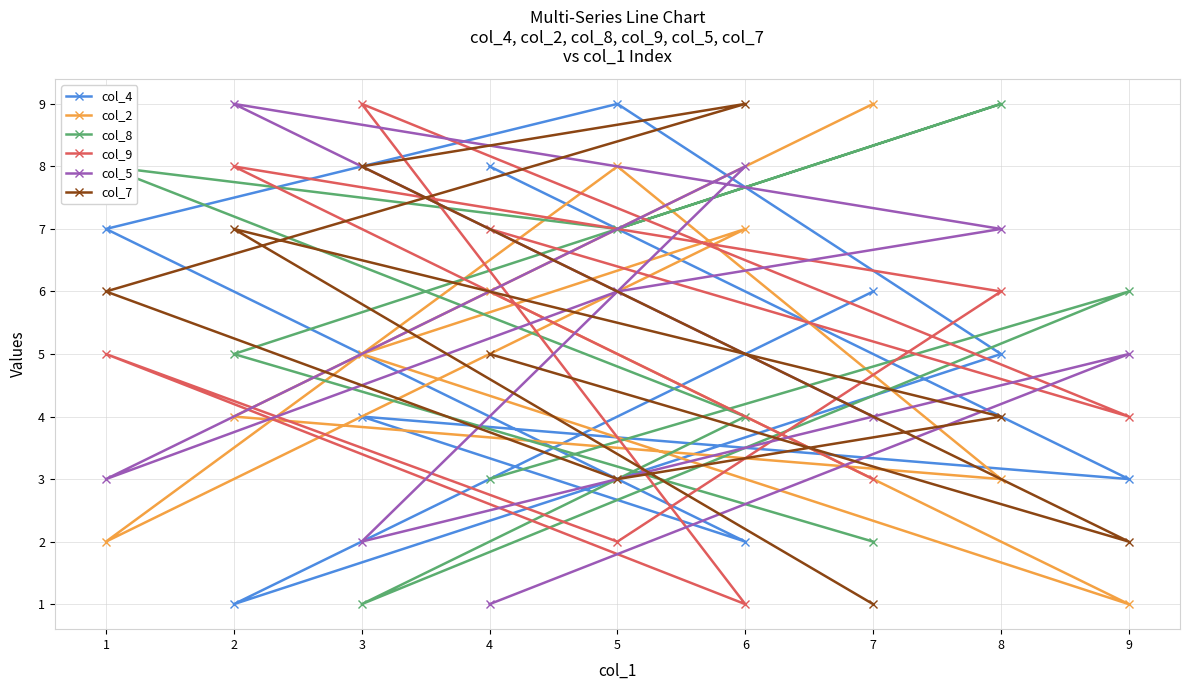

What is the spread (max minus min) of values at 4?

7